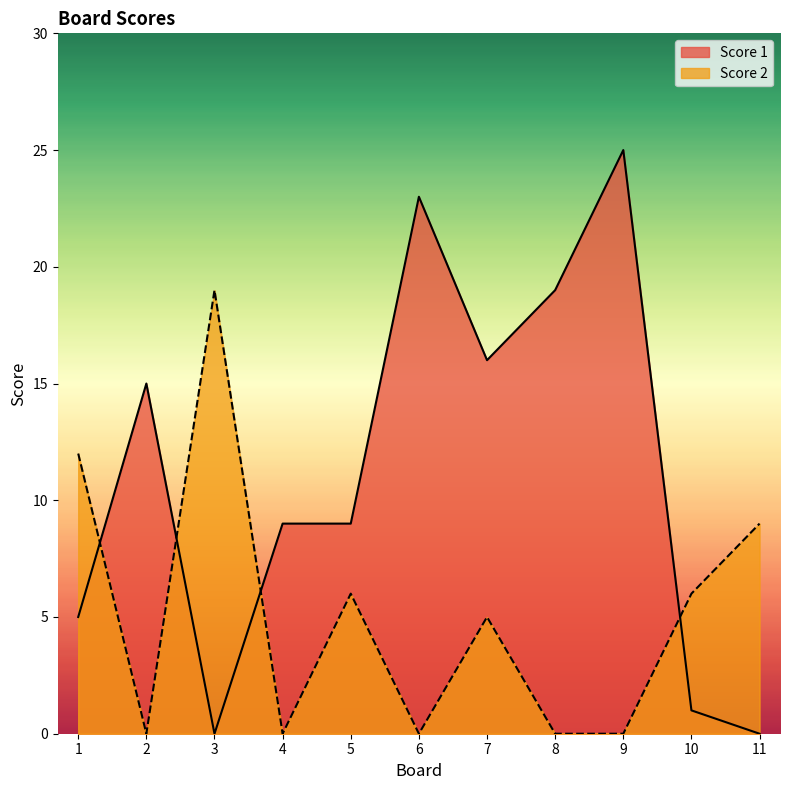

What is the spread (max minus min) of values at 3?

19